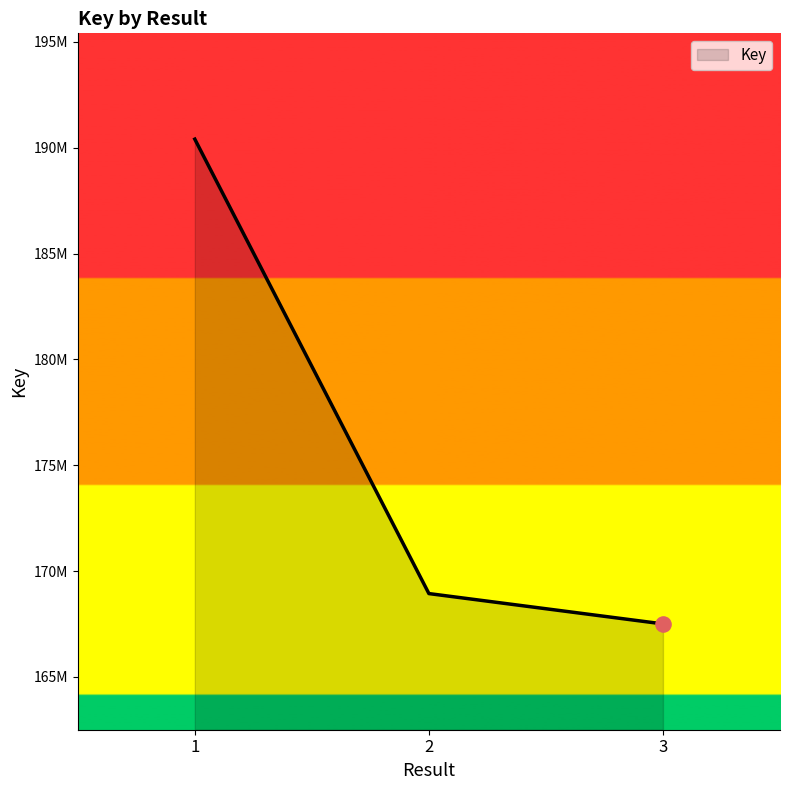

Between 3 and 2, which is larger?

2